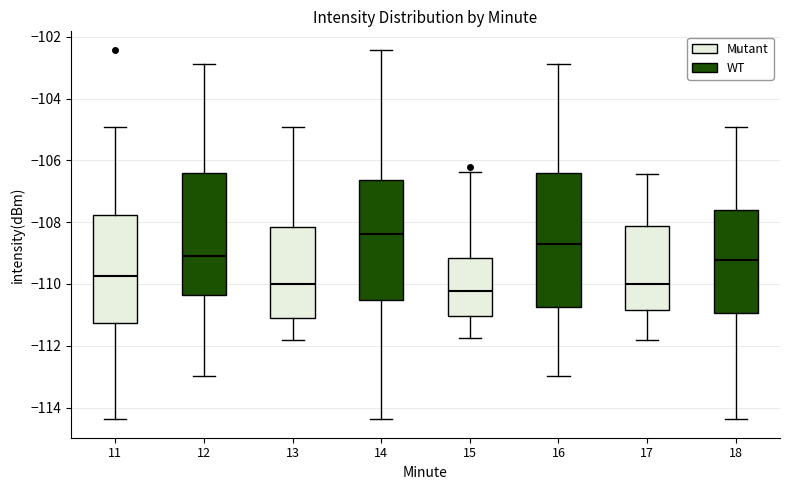

Which box is the tallest, from its lower edge to its upper edge?

16